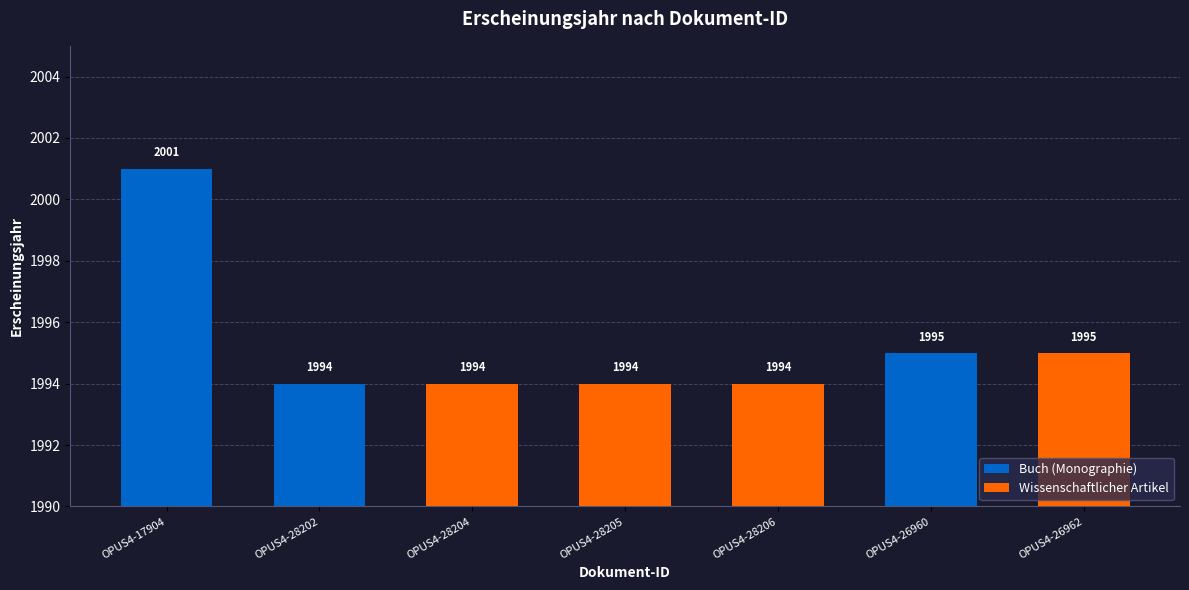

What is the ratio of the value at OPUS4-26960 to the value at OPUS4-26962?

1.0